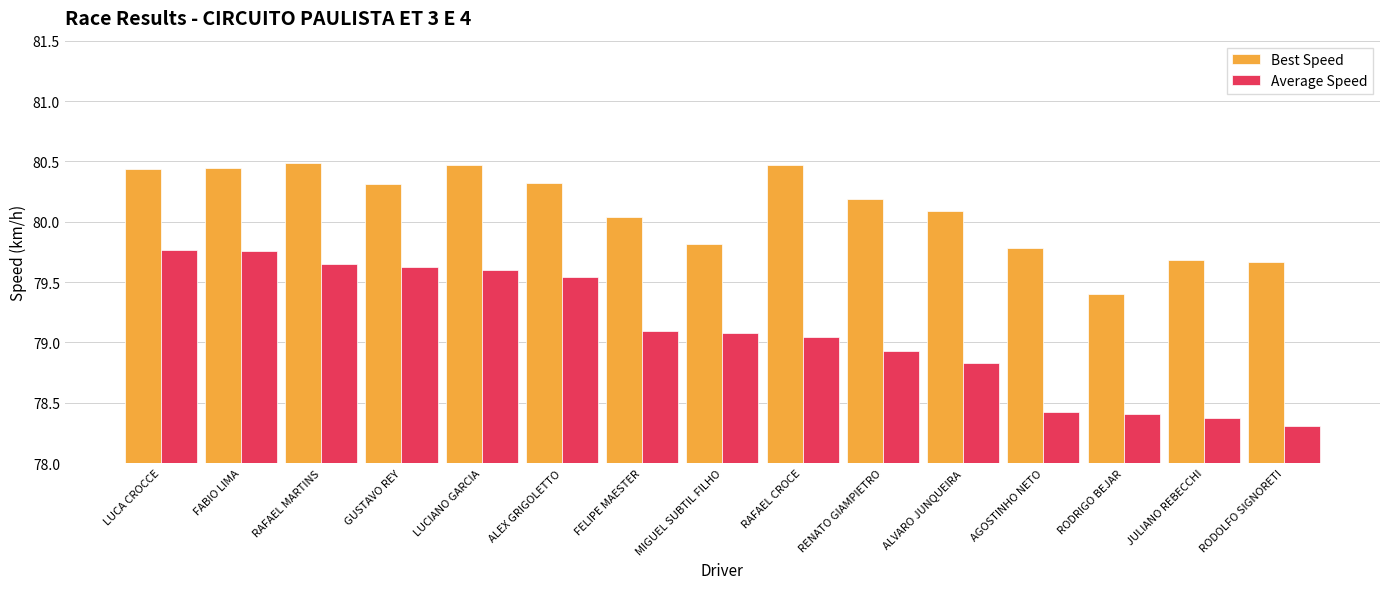

What is the average value of the Average Speed series?

79.1